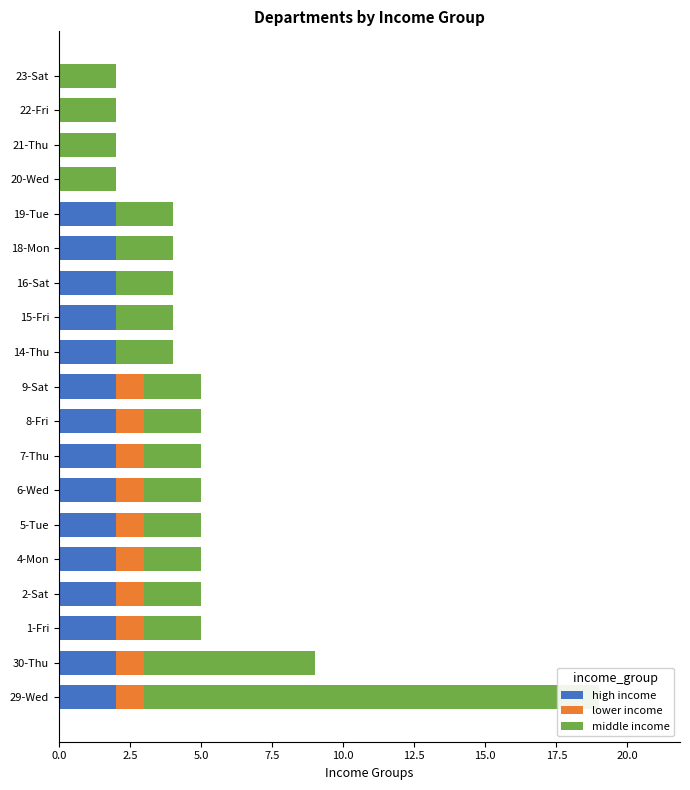

Reading right to left, transcribe all the data shown in this chart.

high income: 0	0	0	0	2	2	2	2	2	2	2	2	2	2	2	2	2	2	2
lower income: 0	0	0	0	0	0	0	0	0	1	1	1	1	1	1	1	1	1	1
middle income: 2	2	2	2	2	2	2	2	2	2	2	2	2	2	2	2	2	6	16